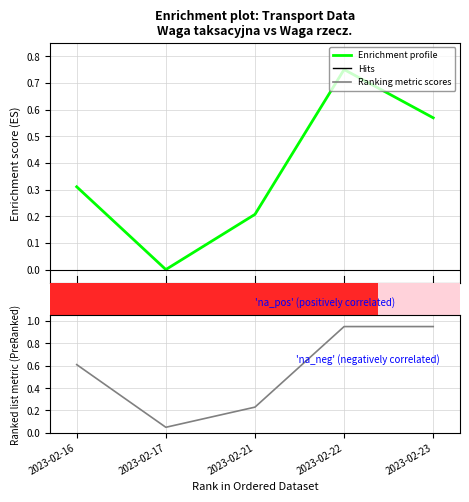

Between 2023-02-16 and 2023-02-22, which series saw the biggest shift?

Enrichment profile